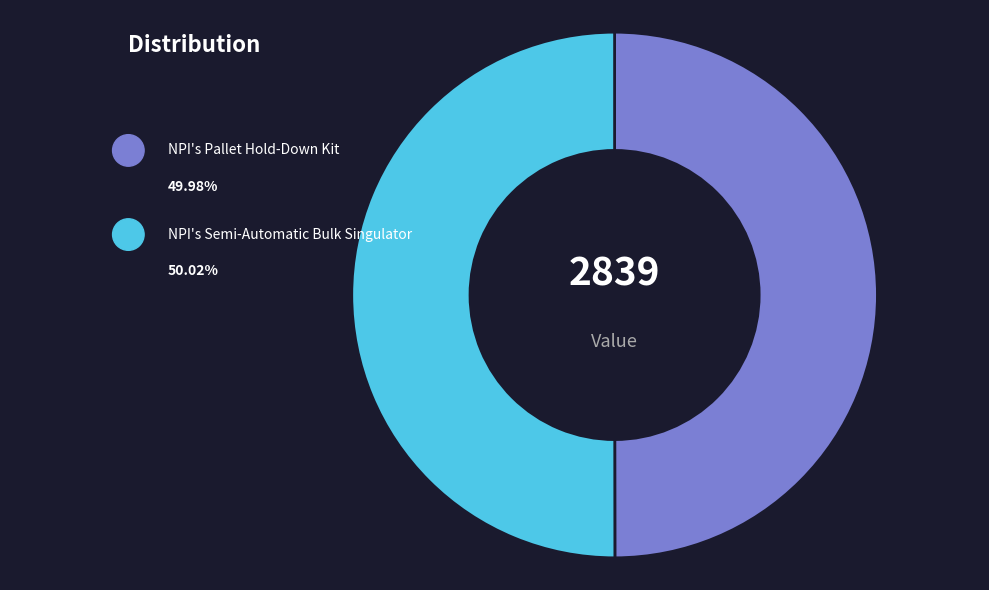

What percentage is NOT represented by NPI's Pallet Hold-Down Kit?

50.0%